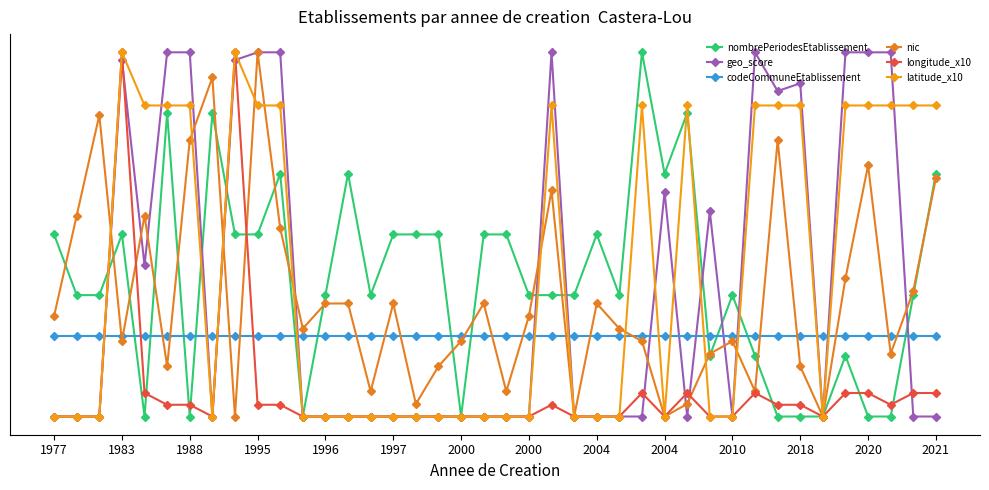

After their last crossing, which series has the higher values: codeCommuneEtablissement or longitude_x10?

codeCommuneEtablissement